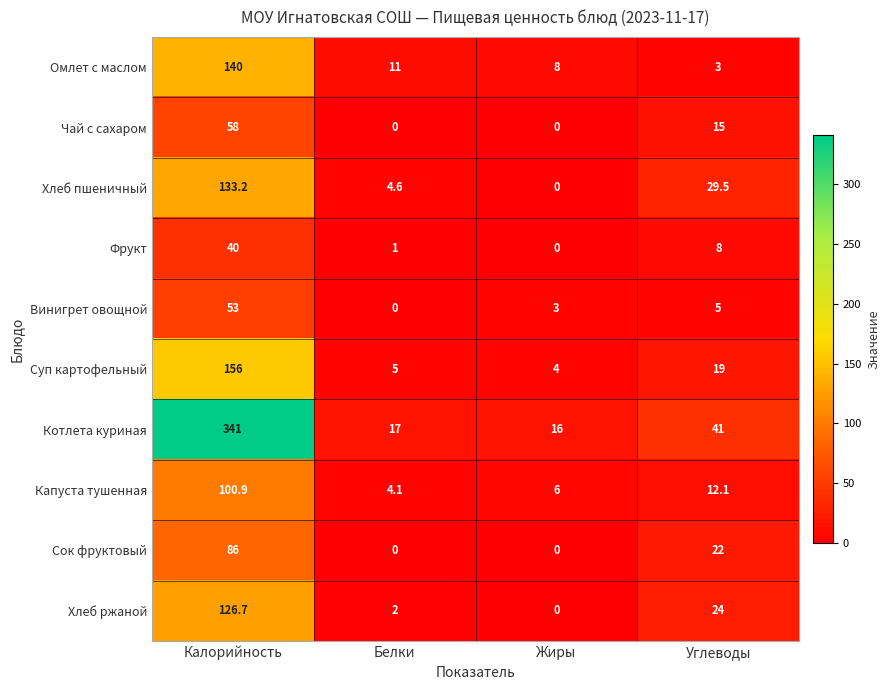

Is it true that Суп картофельный equals 5.0 at Белки?

True